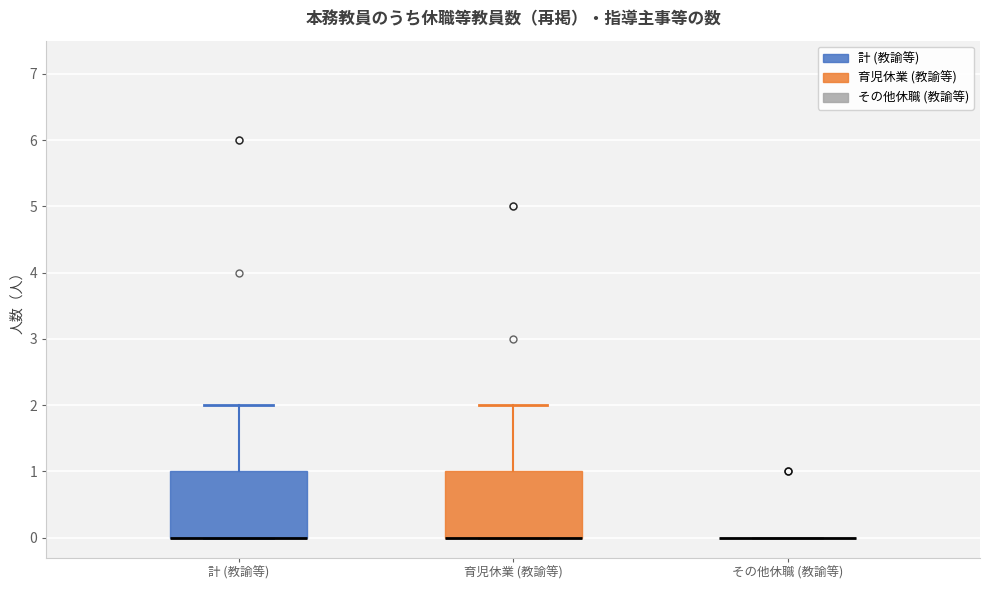

Reading left to right, read every box against the y-axis: the position of its median line, the range the box covers, and the ends of its whiskers. The values are not printed on the chart, so give them approximately, as read against the axis.

計 (教諭等): median 0 (drawn on the box's lower edge), box 0 to 1, whiskers 0 to 2
育児休業 (教諭等): median 0 (drawn on the box's lower edge), box 0 to 1, whiskers 0 to 2
その他休職 (教諭等): box collapsed to a line at 0, whiskers 0 to 0